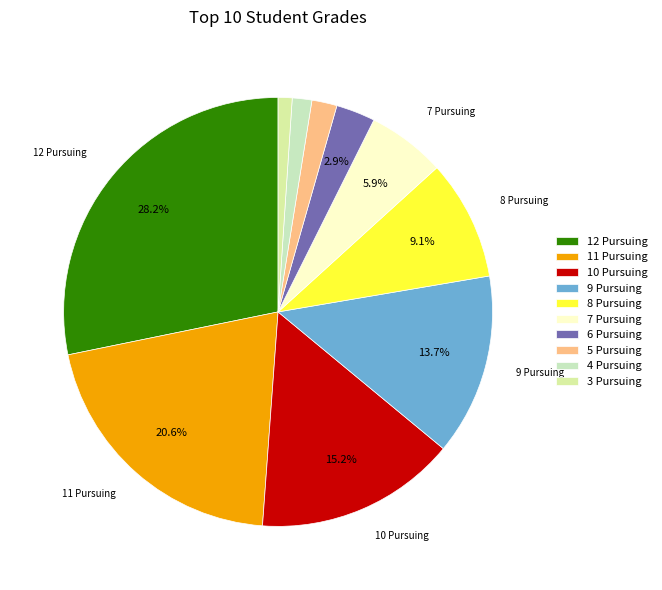

How many segments does this pie chart have?

10